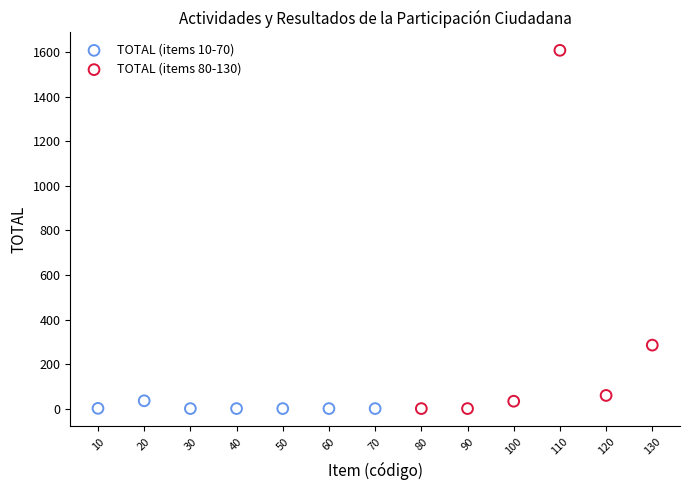

Which series has the largest Y range (max minus min)?

TOTAL (items 80-130)